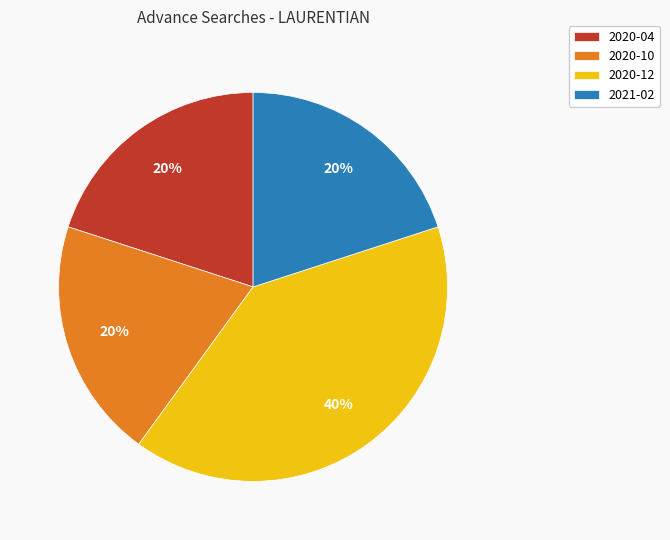

To the nearest percent, what percentage of the pie is 2021-02?

20%